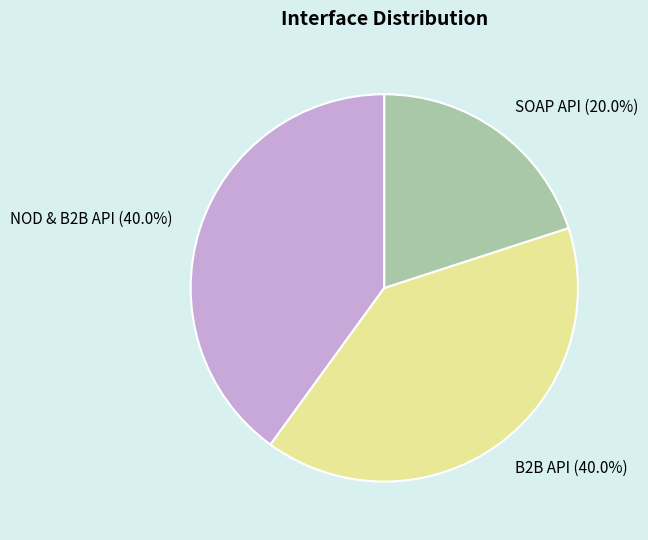

What is the ratio of the value at B2B API (40.0%) to the value at SOAP API (20.0%)?

2.0